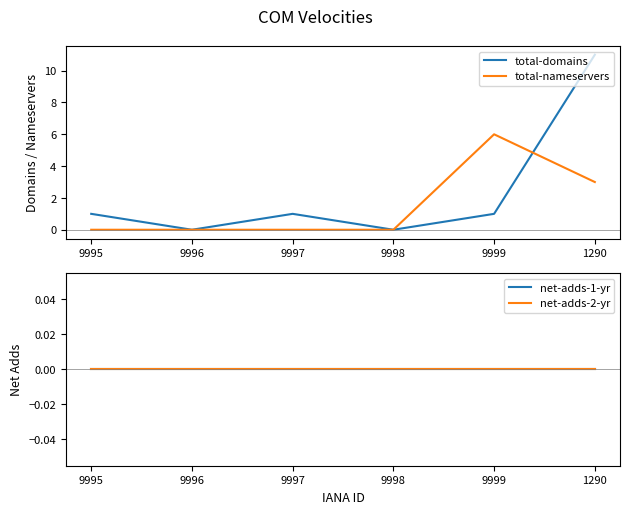

At which category does total-nameservers reach its first local peak?

9999